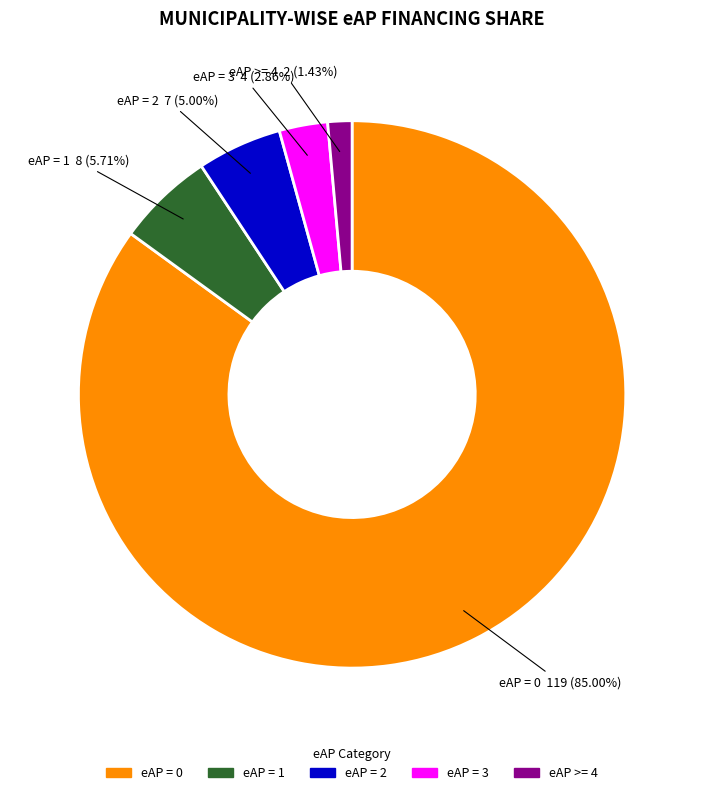

Is there a majority slice in this chart?

Yes